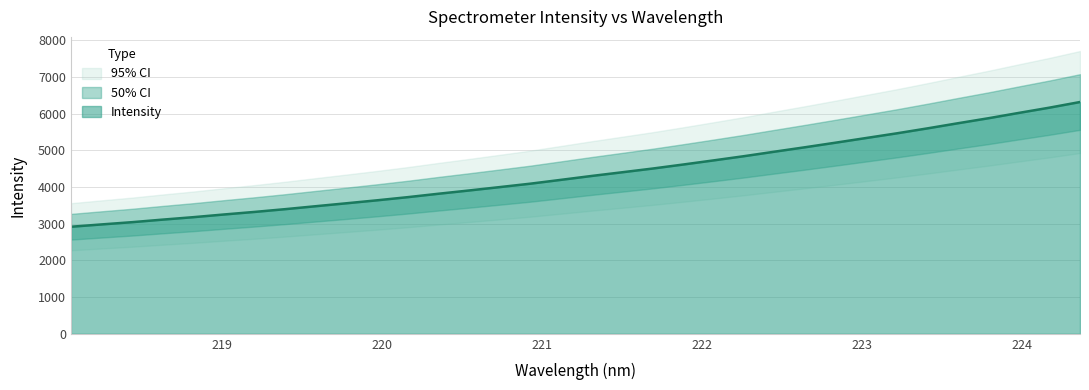

What is the lowest value of the Intensity series?

2918.1